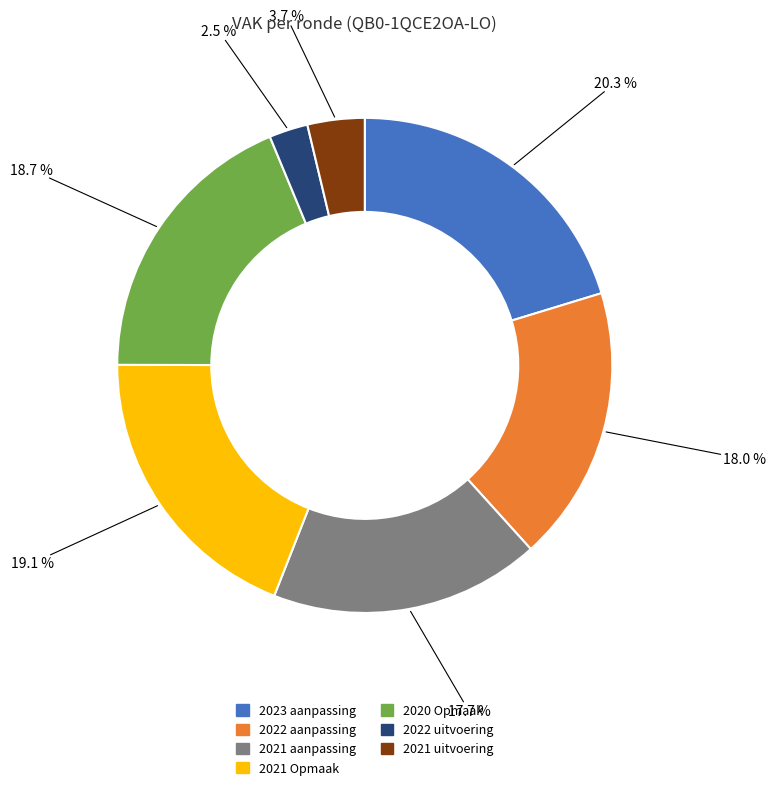

Is there any slice that represents more than half of the pie?

No